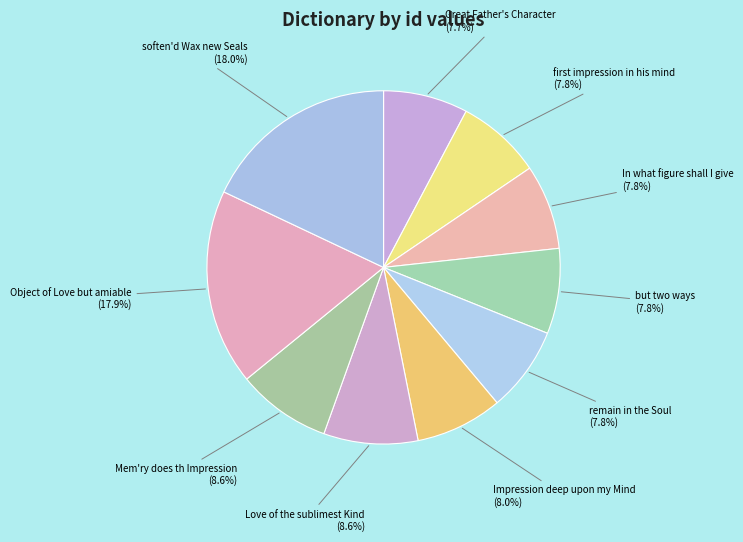

Do Love of the sublimest Kind (8.6%) and Object of Love but amiable (17.9%) together represent more than half of the pie?

No